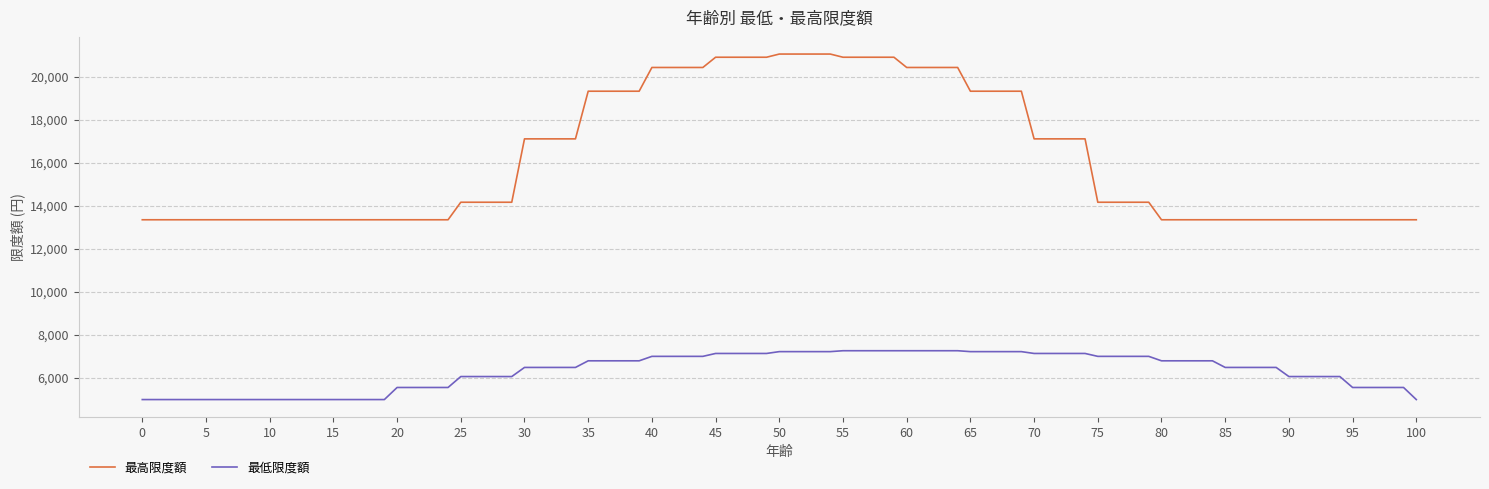

True or false: 最低限度額 and 最高限度額 cross at least once.

False